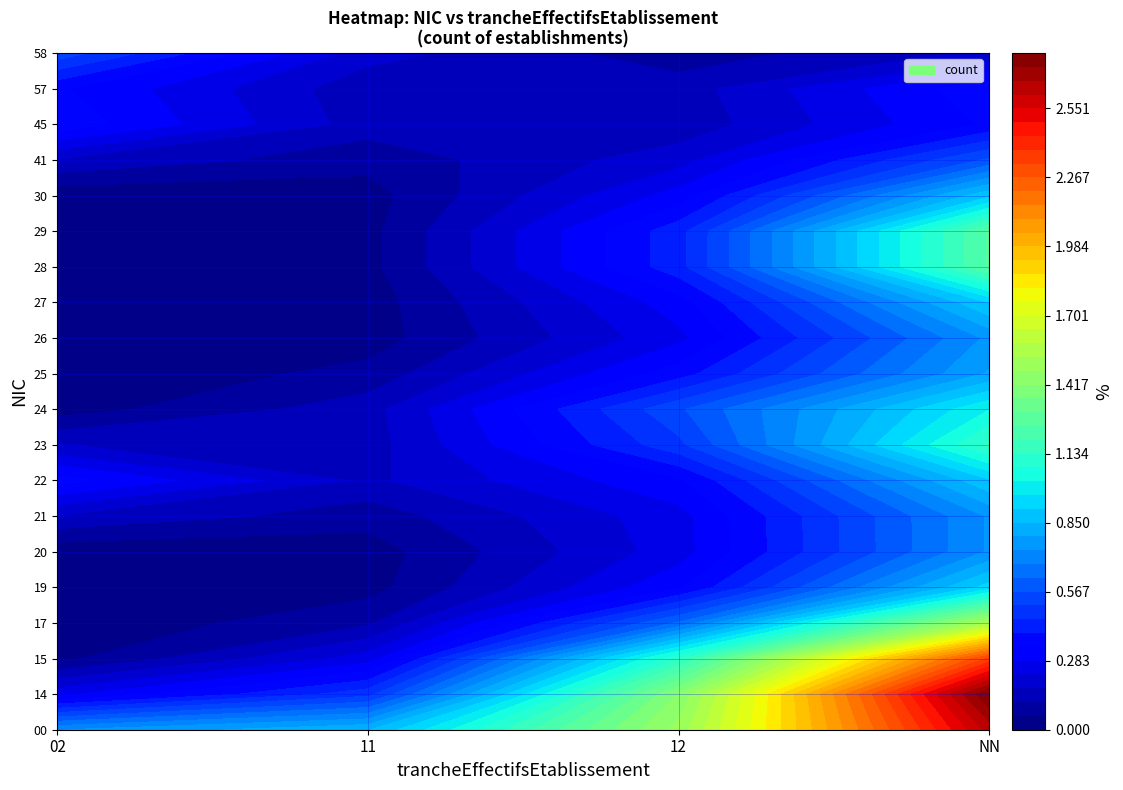

Which series has the largest total across all categories?

00